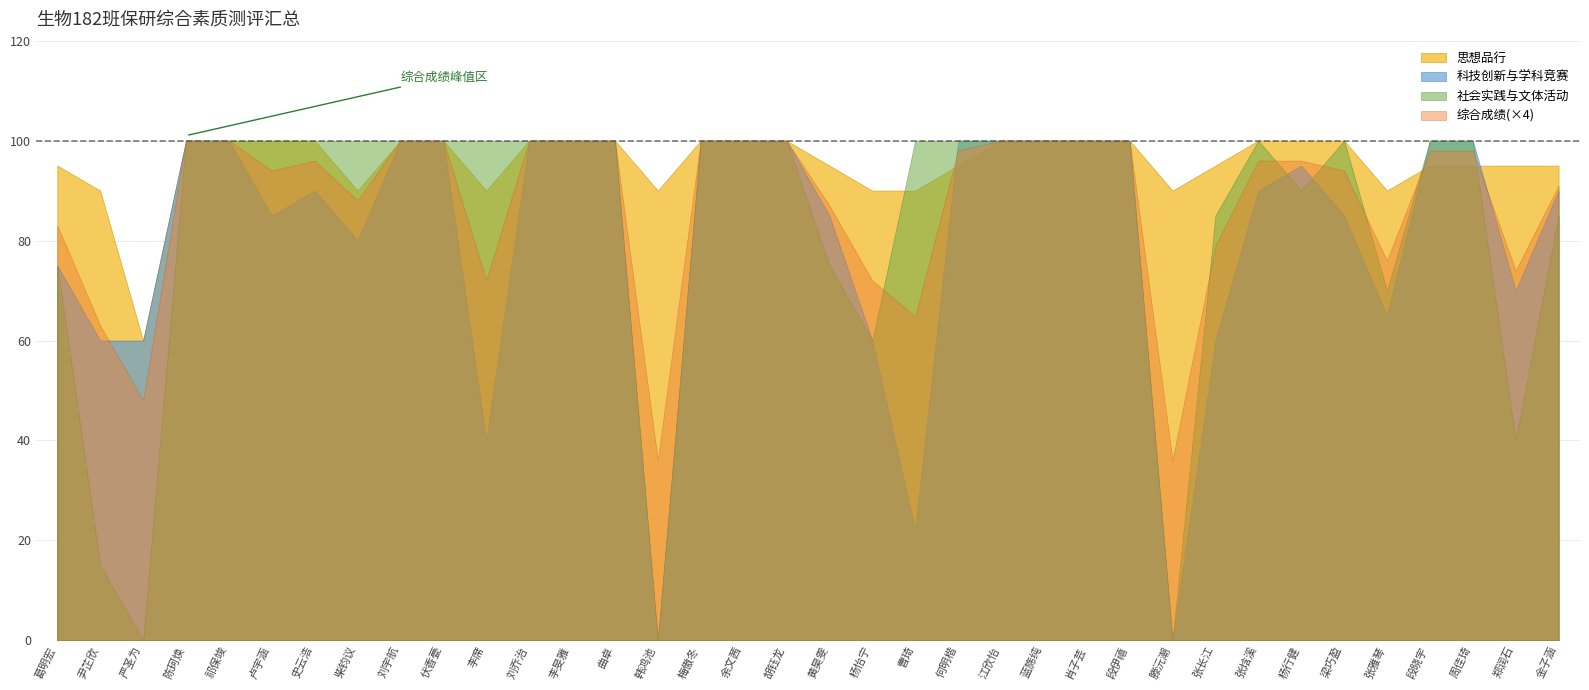

What are all the series names shown in the legend?

思想品行, 科技创新与学科竞赛, 社会实践与文体活动, 综合成绩(×4)